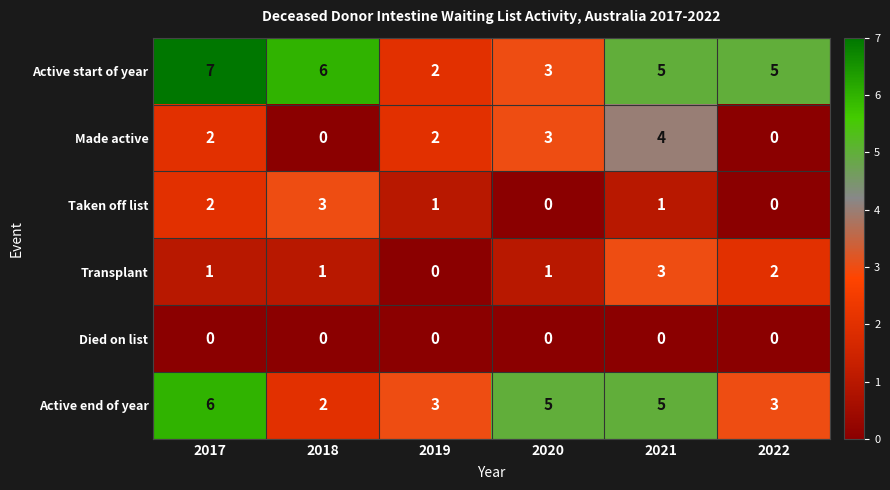

The value of Taken off list at 2022 is -2. True or false?

False